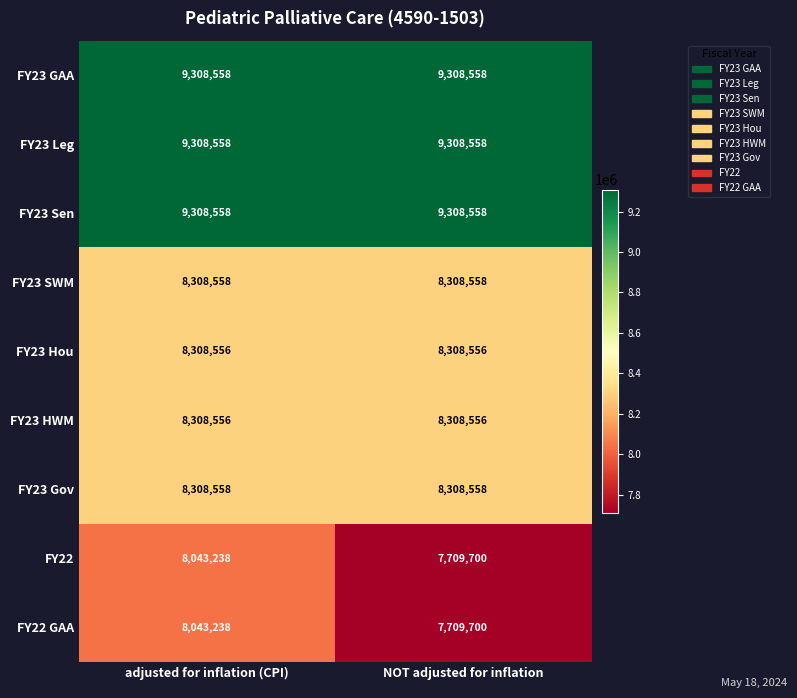

The value of FY23 Gov at NOT adjusted for inflation is 11094478. True or false?

False